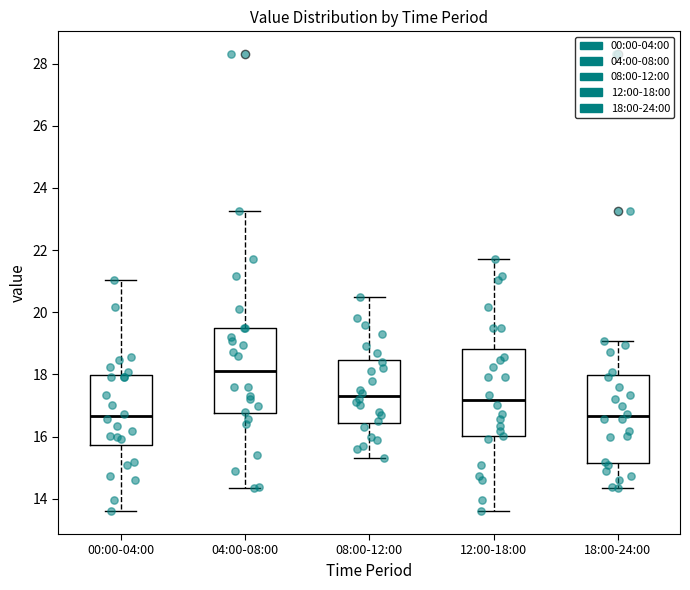

Reading left to right, read every box against the y-axis: the position of its median line, the range the box covers, and the ends of its whiskers. The values are not printed on the chart, so give them approximately, as read against the axis.

00:00-04:00: median 16.6, box 15.8 to 18.0, whiskers 13.6 to 21.0
04:00-08:00: median 18.2, box 16.8 to 19.6, whiskers 14.4 to 23.2
08:00-12:00: median 17.4, box 16.4 to 18.4, whiskers 15.4 to 20.6
12:00-18:00: median 17.2, box 16.0 to 18.8, whiskers 13.6 to 21.8
18:00-24:00: median 16.6, box 15.2 to 18.0, whiskers 14.4 to 19.0